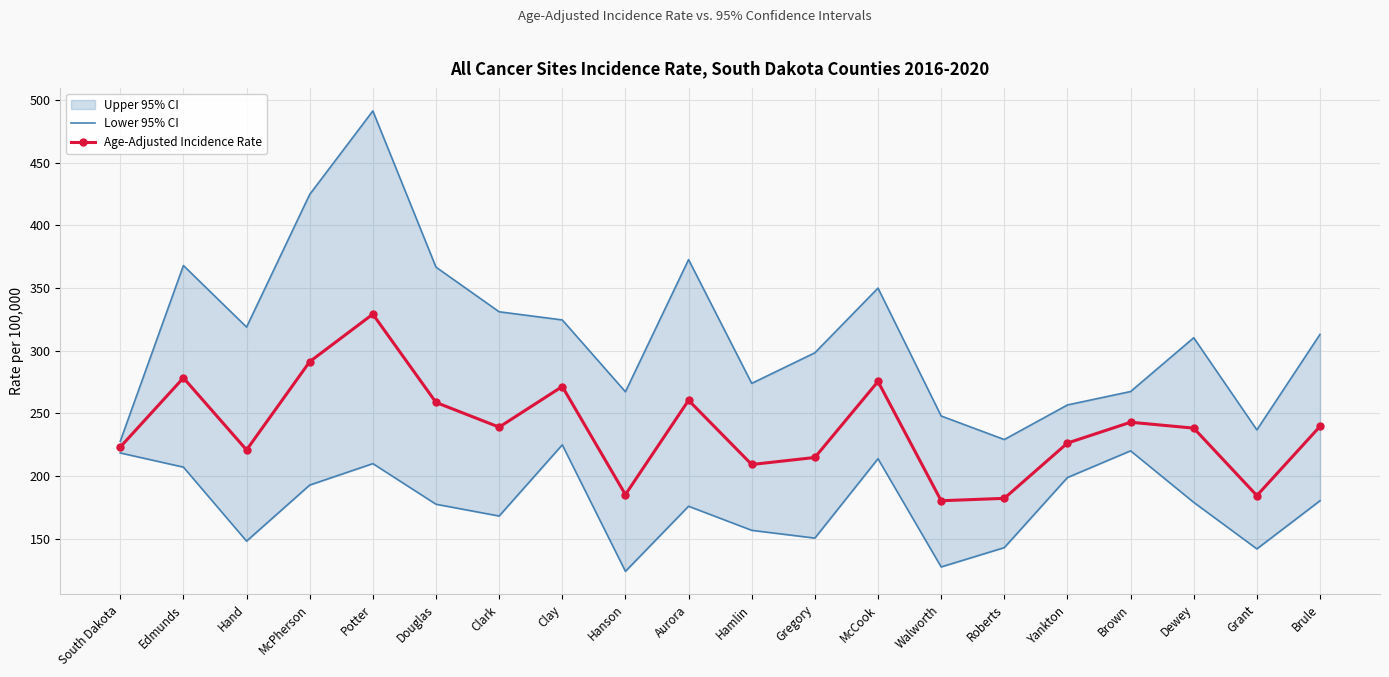

How many data points does each series have?

20